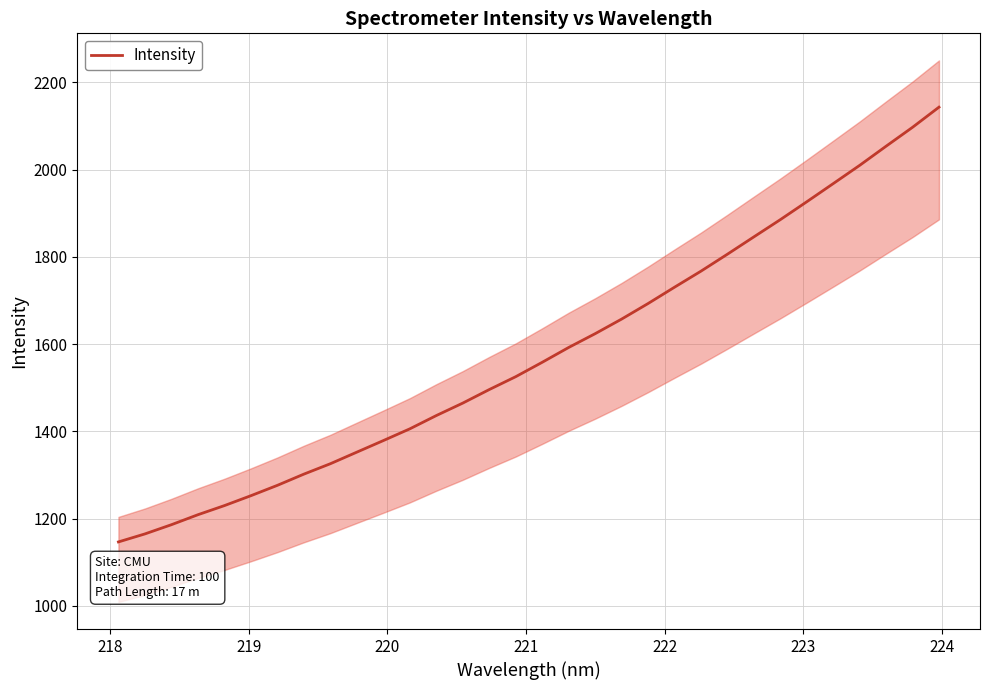

What is the highest value of the Intensity series?

2143.0